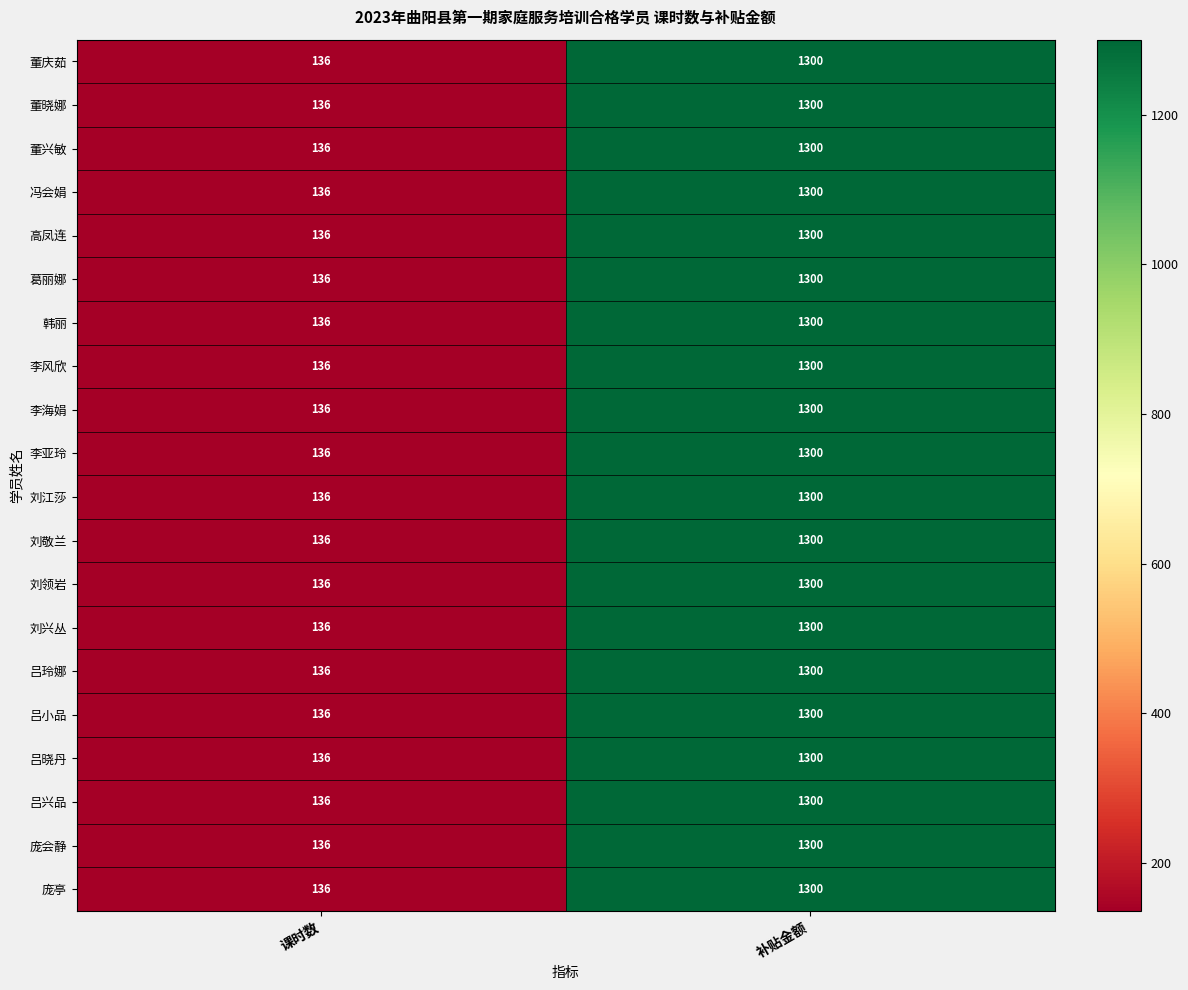

At which category is the sum across all series the highest?

补贴金额